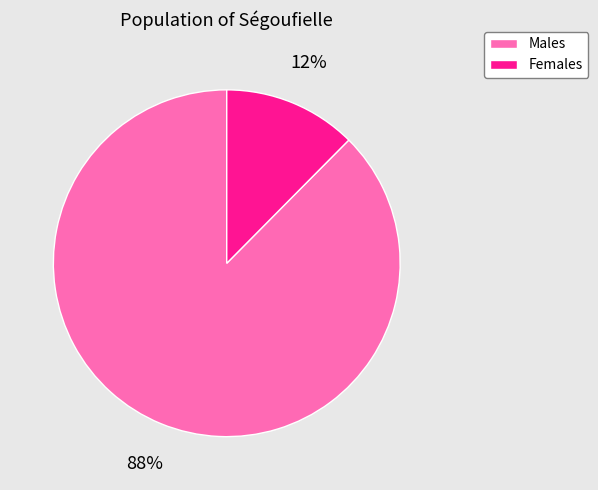

Is there a majority slice in this chart?

Yes